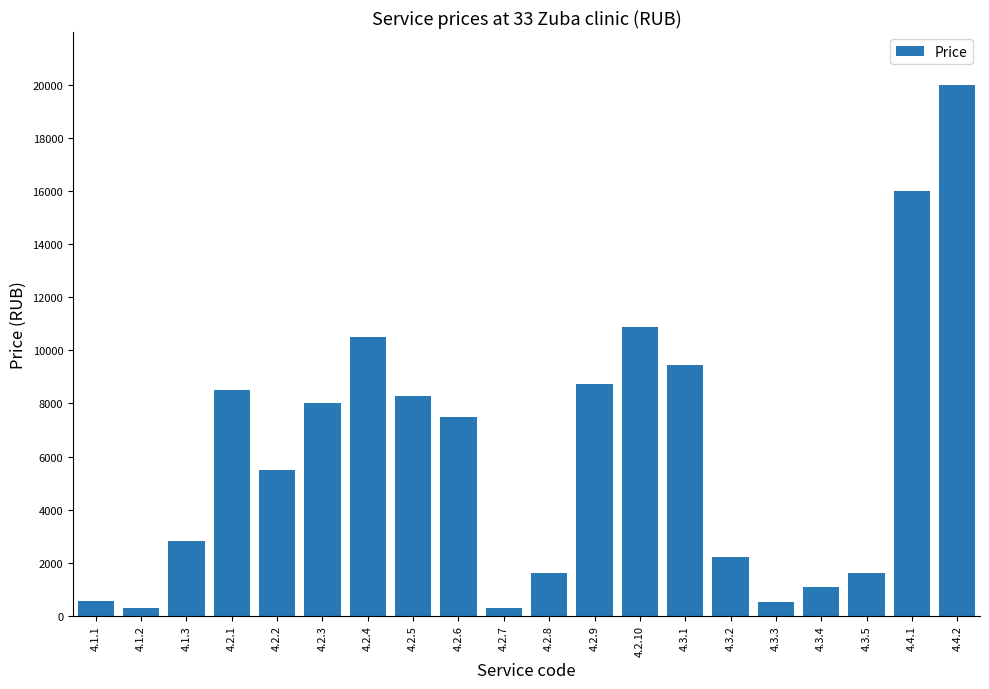

The chart shows a value of 5500 at 4.2.2. True or false?

True